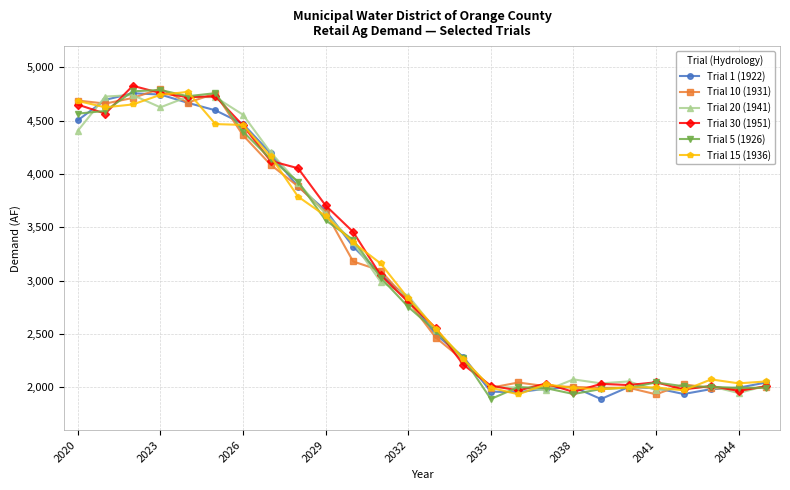

What is the average value of the Trial 30 (1951) series?

3105